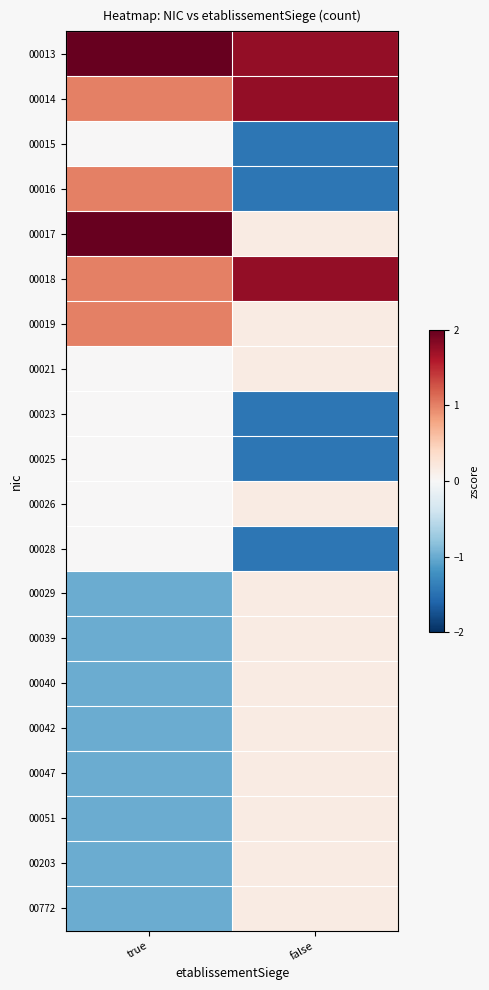

Reading left to right, what are all the values shown in this chart?

00013: true=2.0	false=1.8
00014: true=1.0	false=1.8
00015: true=0.0	false=-1.4
00016: true=1.0	false=-1.4
00017: true=2.0	false=0.2
00018: true=1.0	false=1.8
00019: true=1.0	false=0.2
00021: true=0.0	false=0.2
00023: true=0.0	false=-1.4
00025: true=0.0	false=-1.4
00026: true=0.0	false=0.2
00028: true=0.0	false=-1.4
00029: true=-1.0	false=0.2
00039: true=-1.0	false=0.2
00040: true=-1.0	false=0.2
00042: true=-1.0	false=0.2
00047: true=-1.0	false=0.2
00051: true=-1.0	false=0.2
00203: true=-1.0	false=0.2
00772: true=-1.0	false=0.2